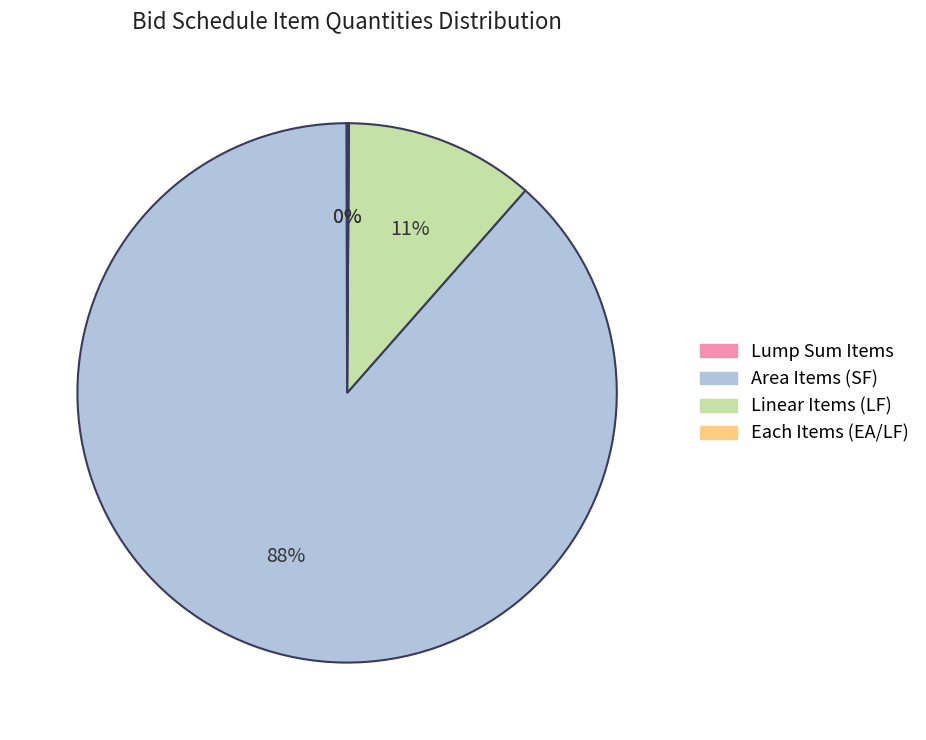

Does any single category account for the majority?

Yes